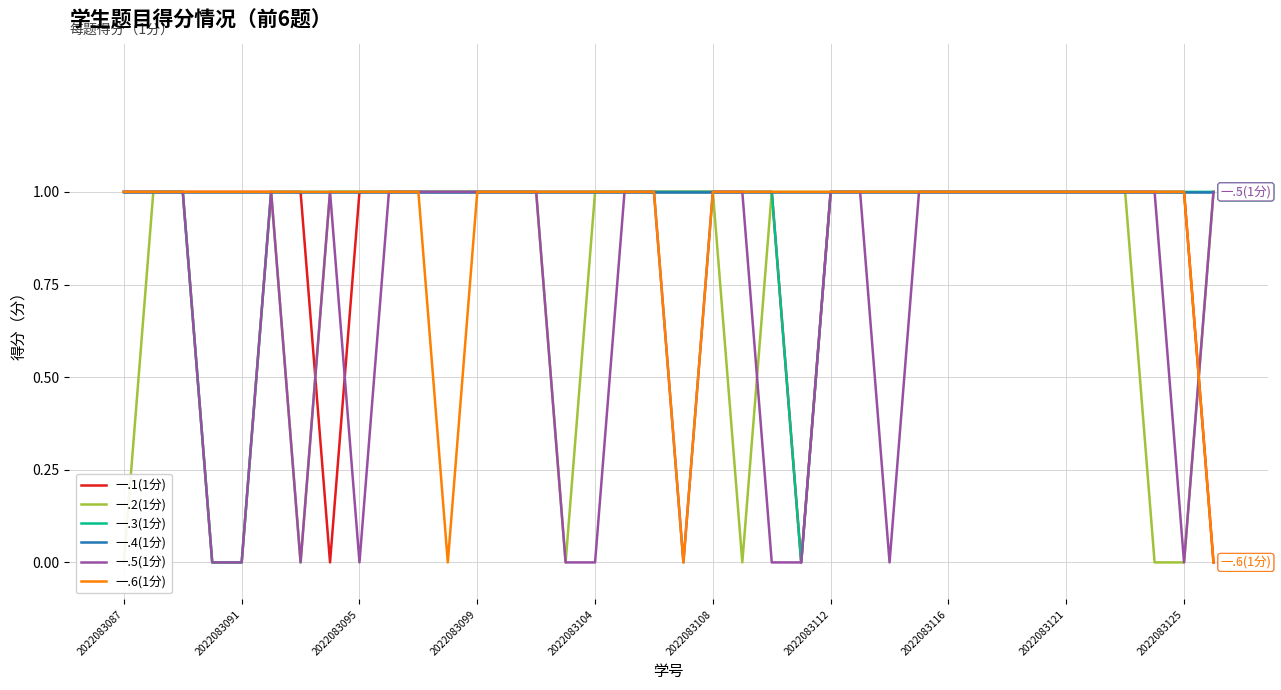

How many categories are shown in the chart?

38